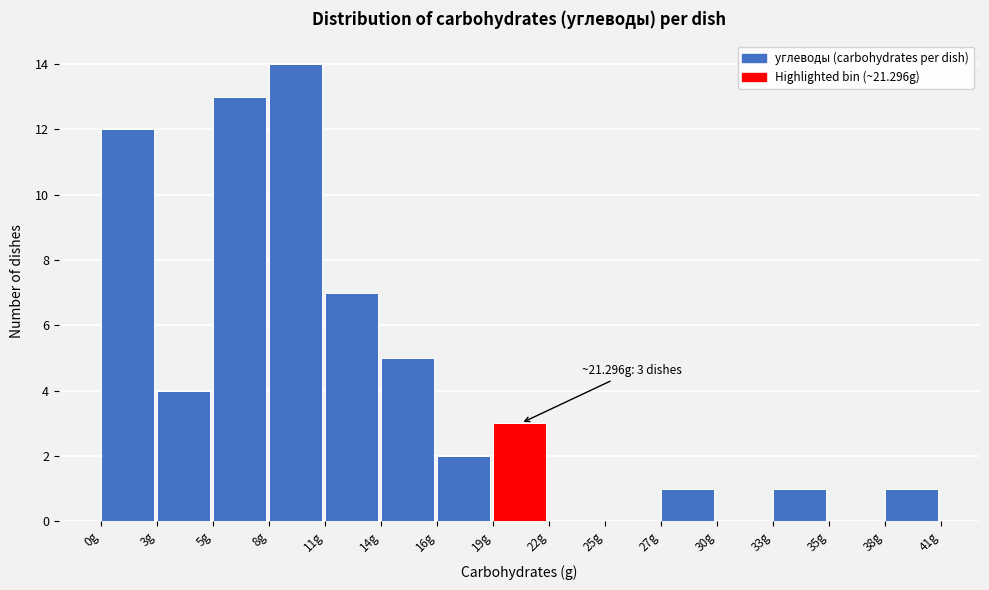

Reading right to left, list all the values displayed in this chart.

38g=1	35g=0	33g=1	30g=0	27g=1	25g=0	22g=0	19g=3	16g=2	14g=5	11g=7	8g=14	5g=13	3g=4	0g=12